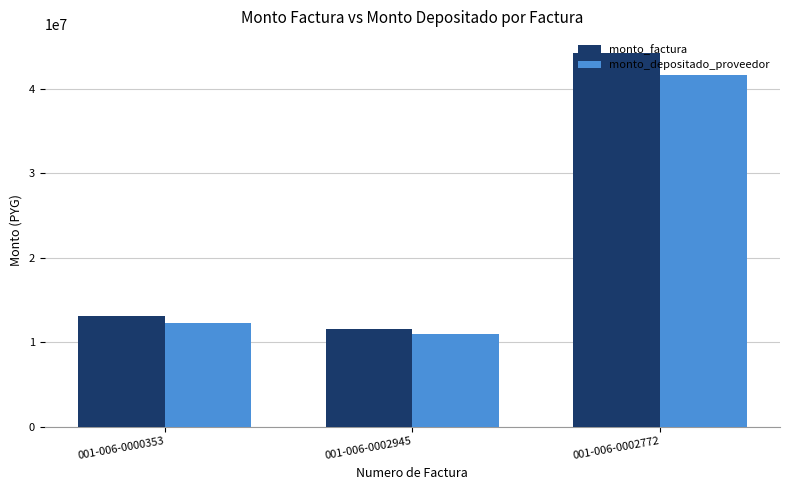

What position from the left is 001-006-0000353?

1